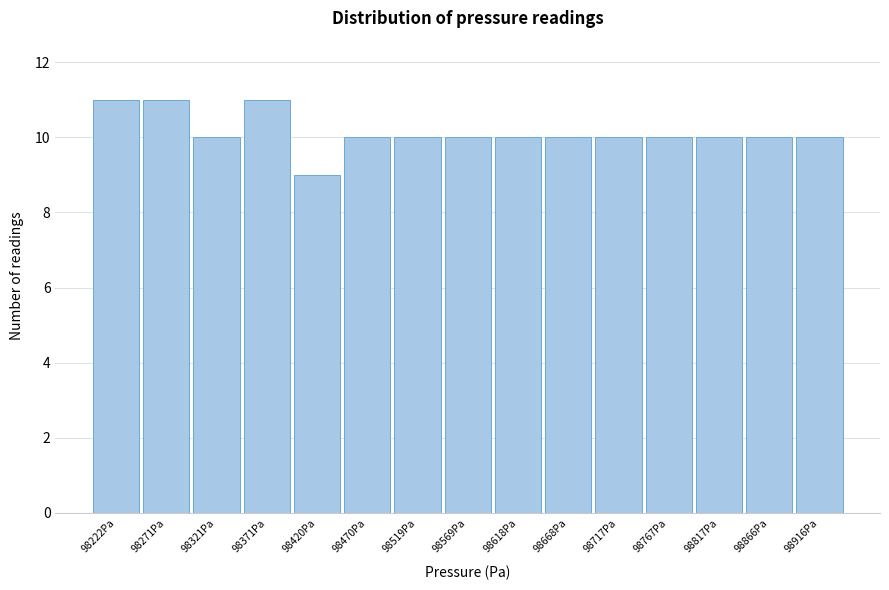

Reading left to right, transcribe all the data shown in this chart.

11	11	10	11	9	10	10	10	10	10	10	10	10	10	10